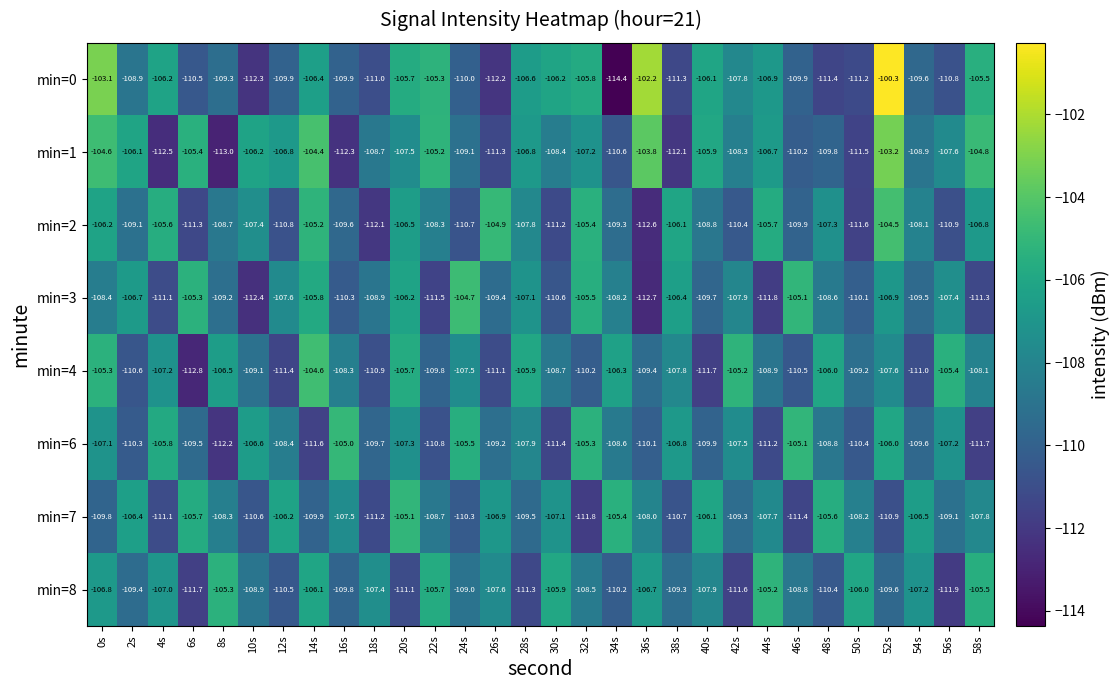

Where is min=3 nearest to the value -108?

42s